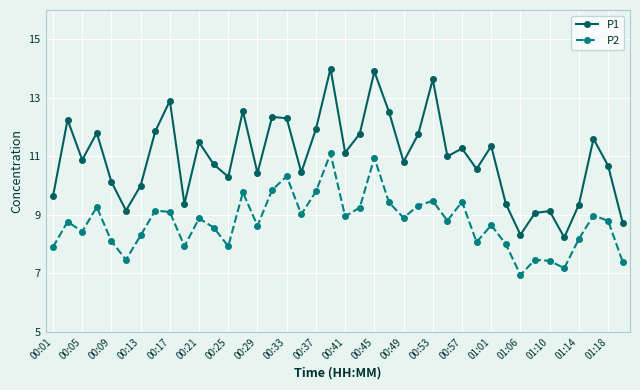

Which series has the largest total across all categories?

P1